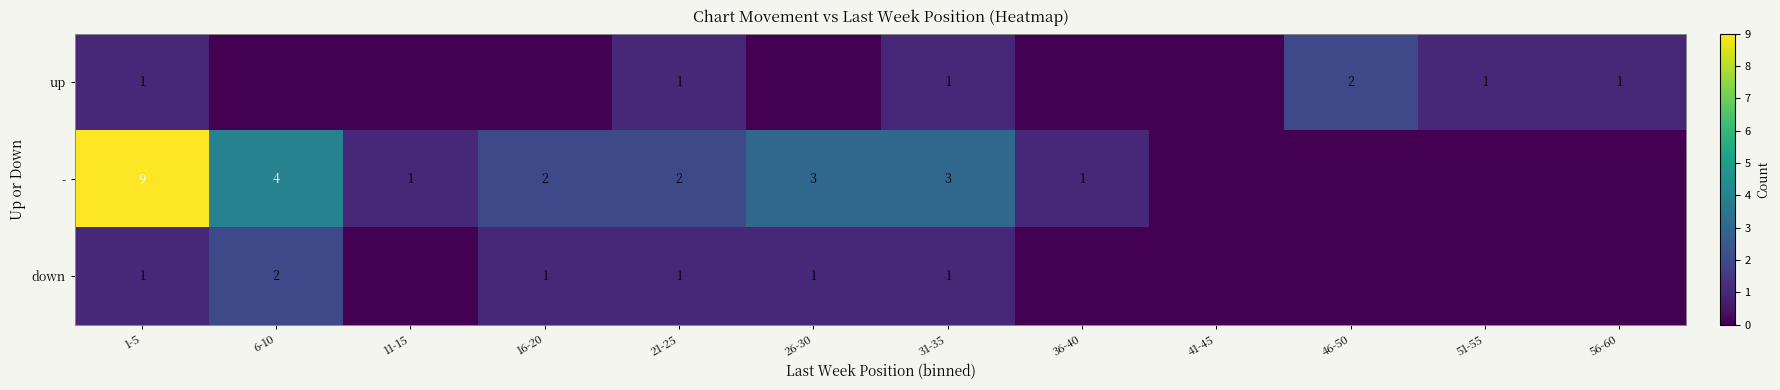

Is it true that - equals 3 at 21-25?

False